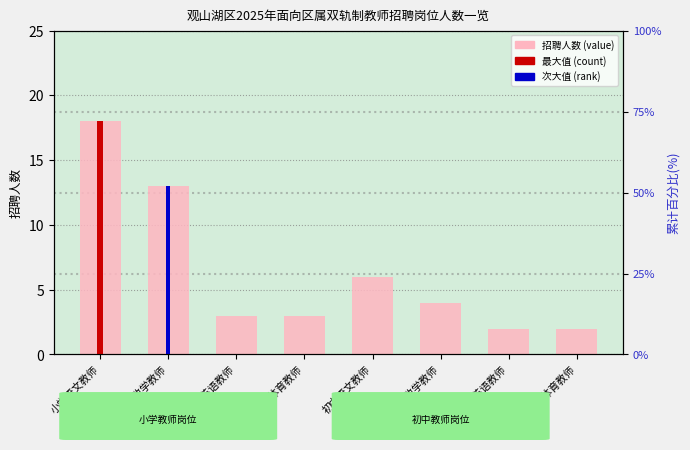

Reading right to left, extract all data points from this chart.

2	2	4	6	3	3	13	18